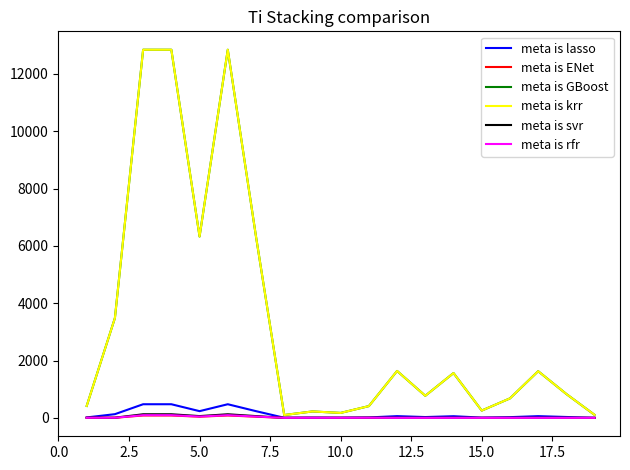

Is this an area chart (filled region under the line)?

No